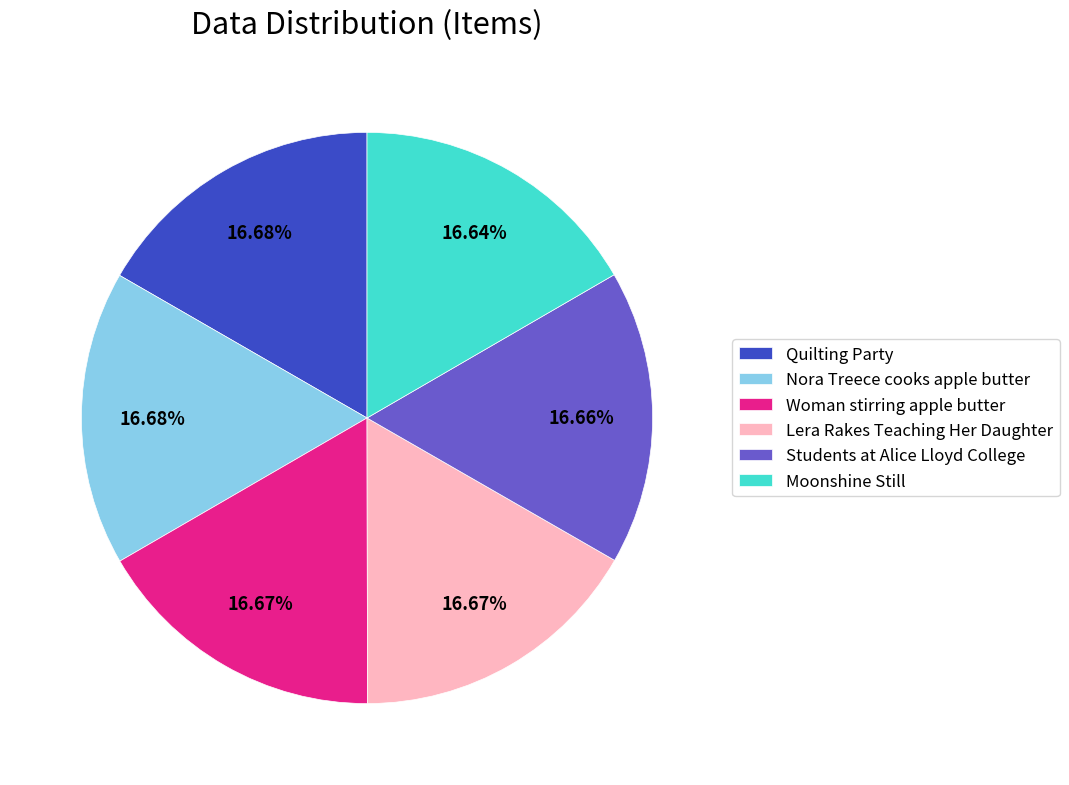

To the nearest percent, what percentage of the pie is Nora Treece cooks apple butter?

17%